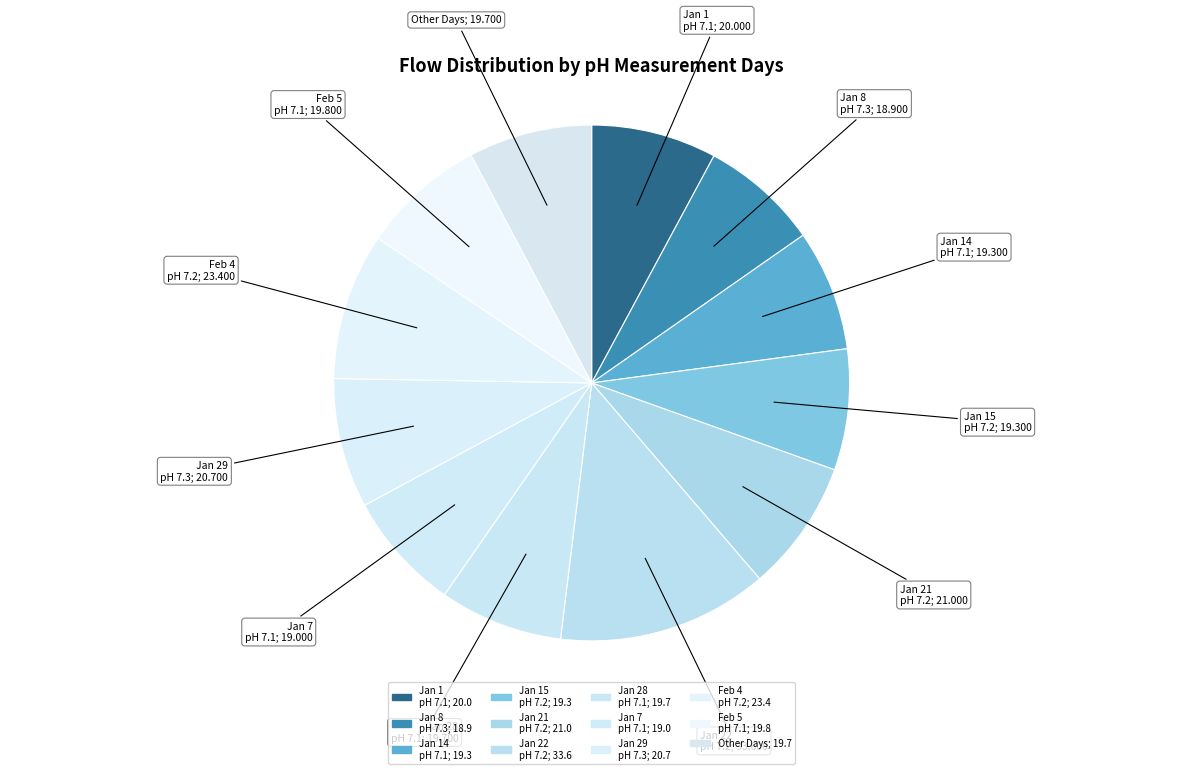

How many segments does this pie chart have?

12